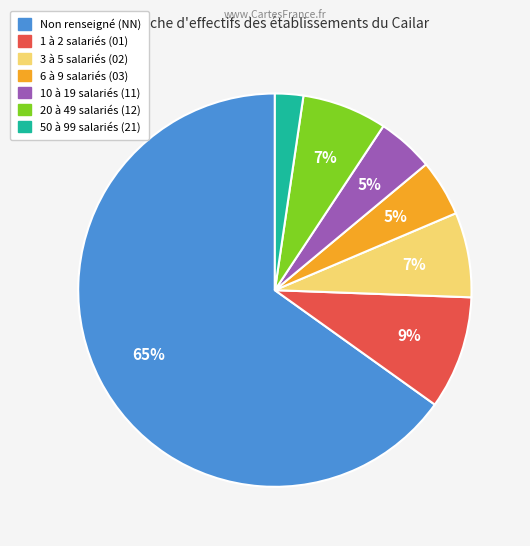

To the nearest percent, what is the average slice percentage?

14%